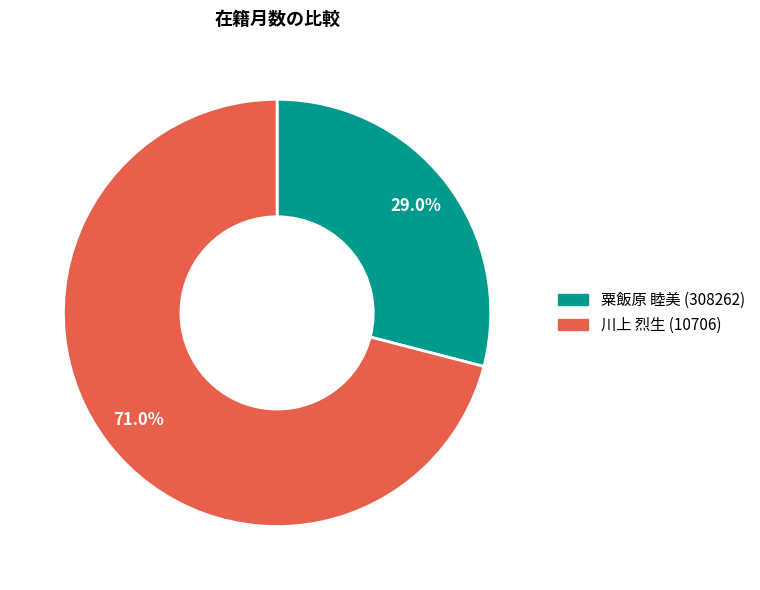

Does any single category account for the majority?

Yes